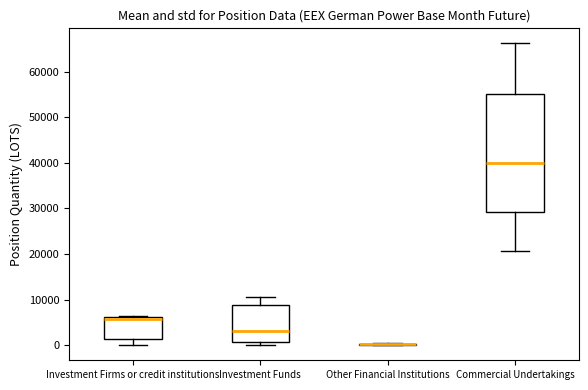

Reading left to right, read every box against the y-axis: the position of its median line, the range the box covers, and the ends of its whiskers. The values are not printed on the chart, so give them approximately, as read against the axis.

Investment Firms or credit institutions: median 6000 (just below the box's upper edge), box 1000 to 6000, whiskers 0 to 6000
Investment Funds: median 3000, box 1000 to 9000, whiskers 0 to 11000
Other Financial Institutions: box collapsed to a line at 0, whiskers 0 to 1000
Commercial Undertakings: median 40000, box 29000 to 55000, whiskers 21000 to 66000